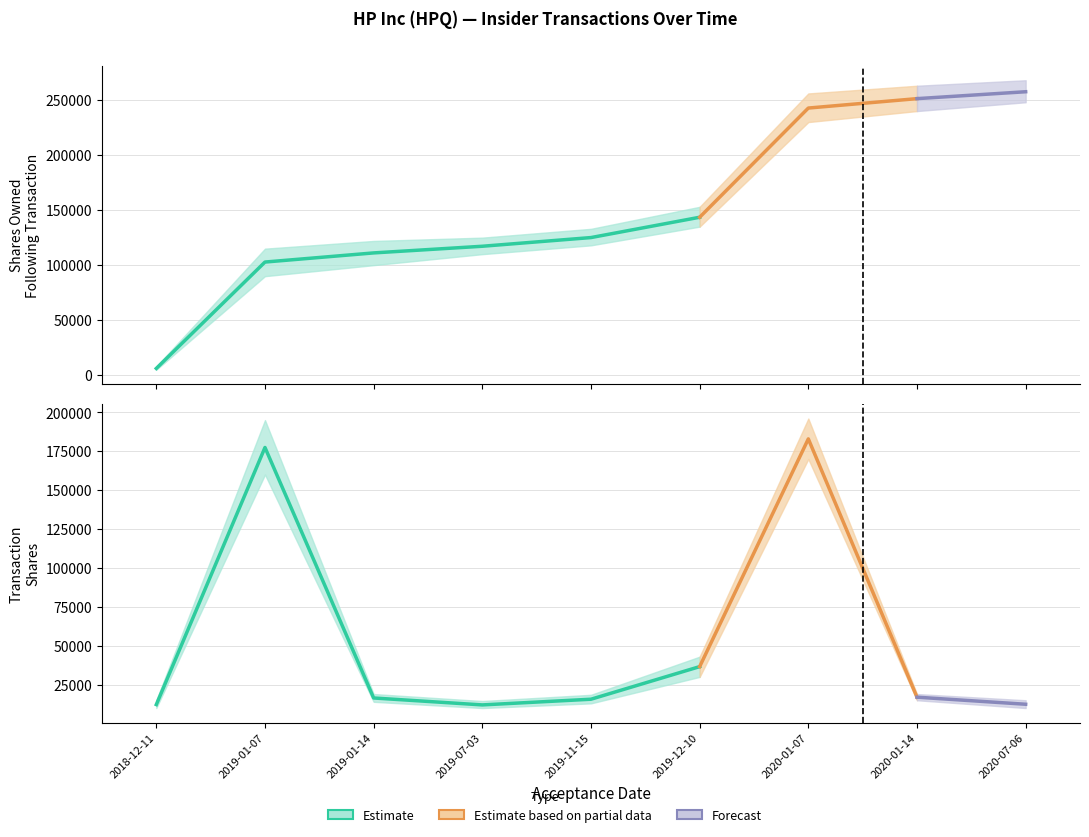

Rank the series by their average value, from highest to lowest.

sharesOwnedFollowingTransaction, transactionShares